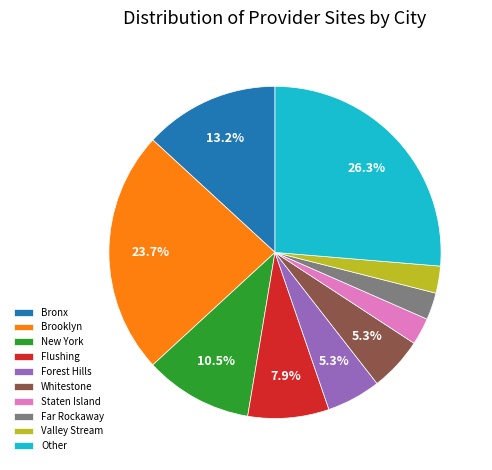

Approximately how many times larger is the value at Staten Island compared to Flushing?

0.3